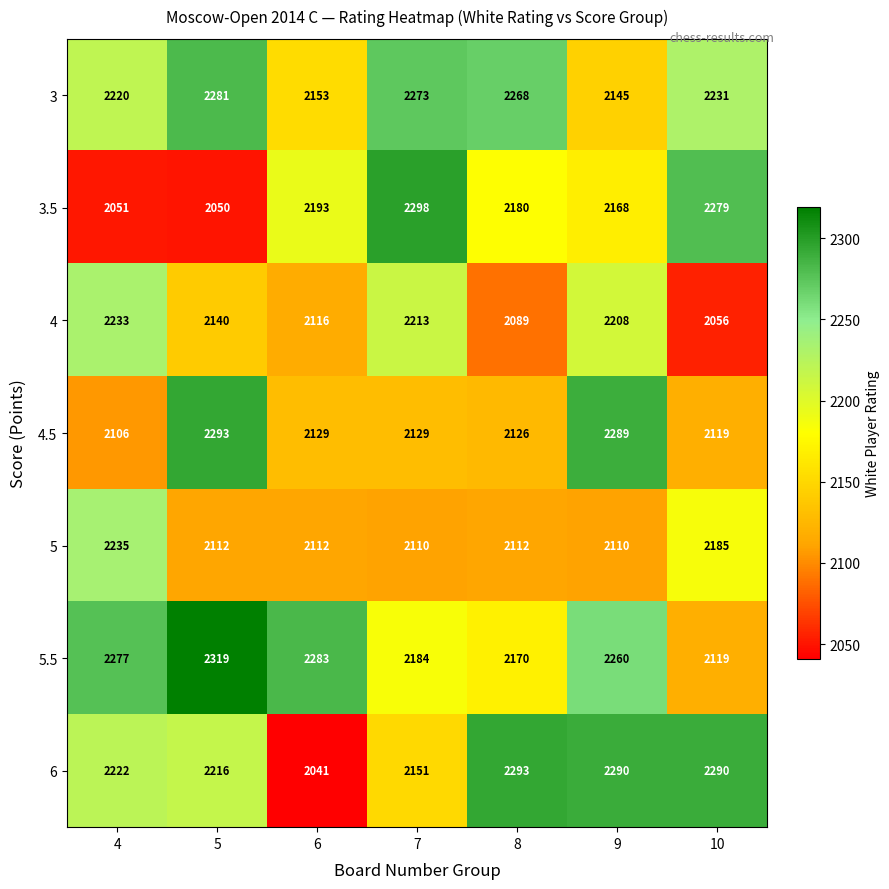

Which series changed the most between 5 and 6?

6